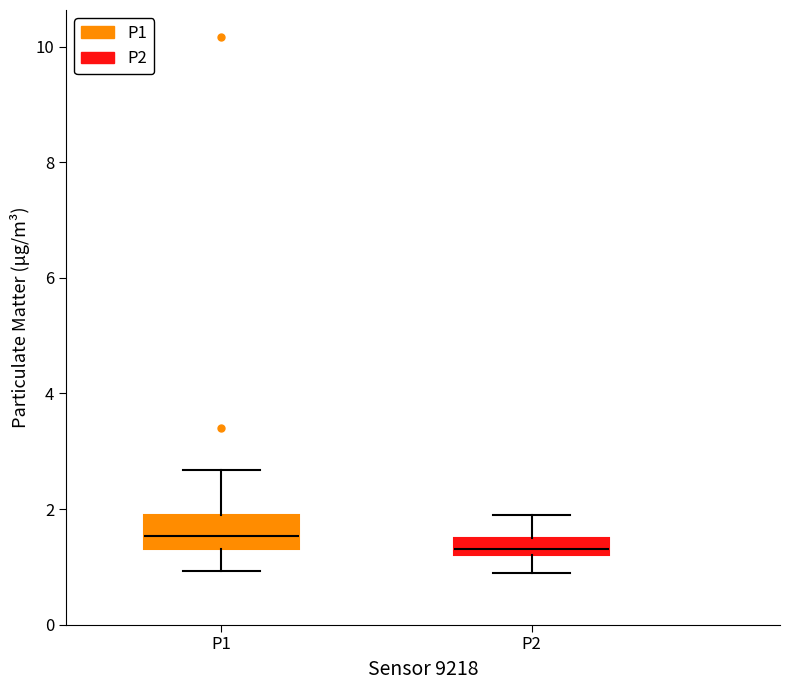

Comparing the boxes themselves (not the whiskers), which one is the tallest?

P1